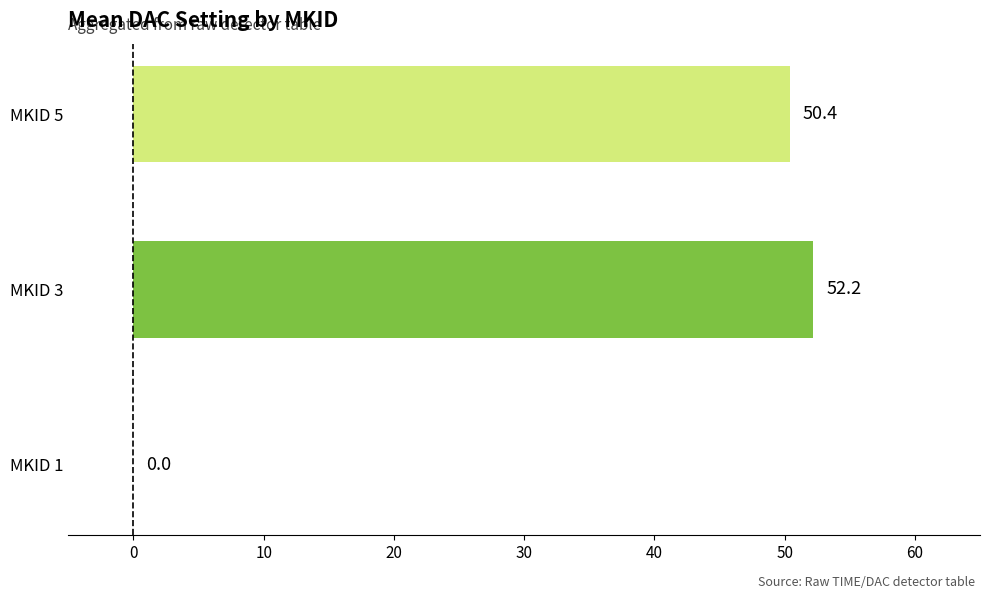

Count the number of categories in the chart.

3